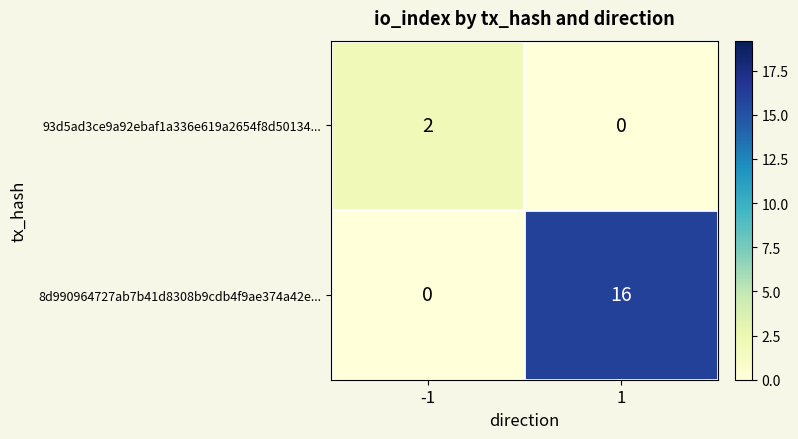

Reading right to left, what are all the values shown in this chart?

93d5ad3ce9a92ebaf1a336e619a2654f8d50134...: 1=0	-1=2
8d990964727ab7b41d8308b9cdb4f9ae374a42e...: 1=16	-1=0